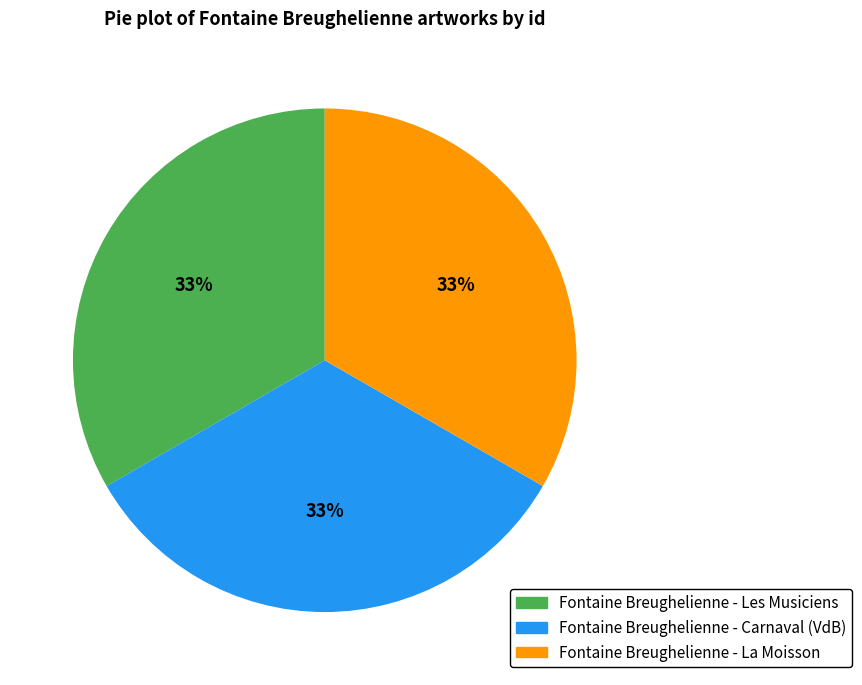

Count the number of slices in the pie.

3